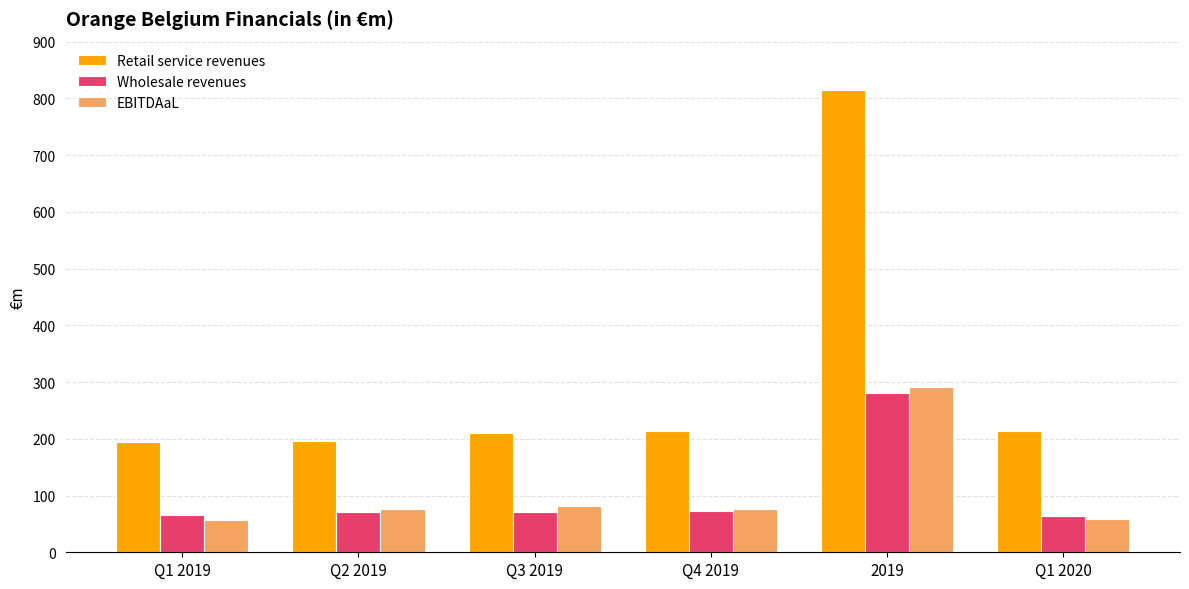

True or false: Wholesale revenues has a value of 73.3 at Q4 2019.

True